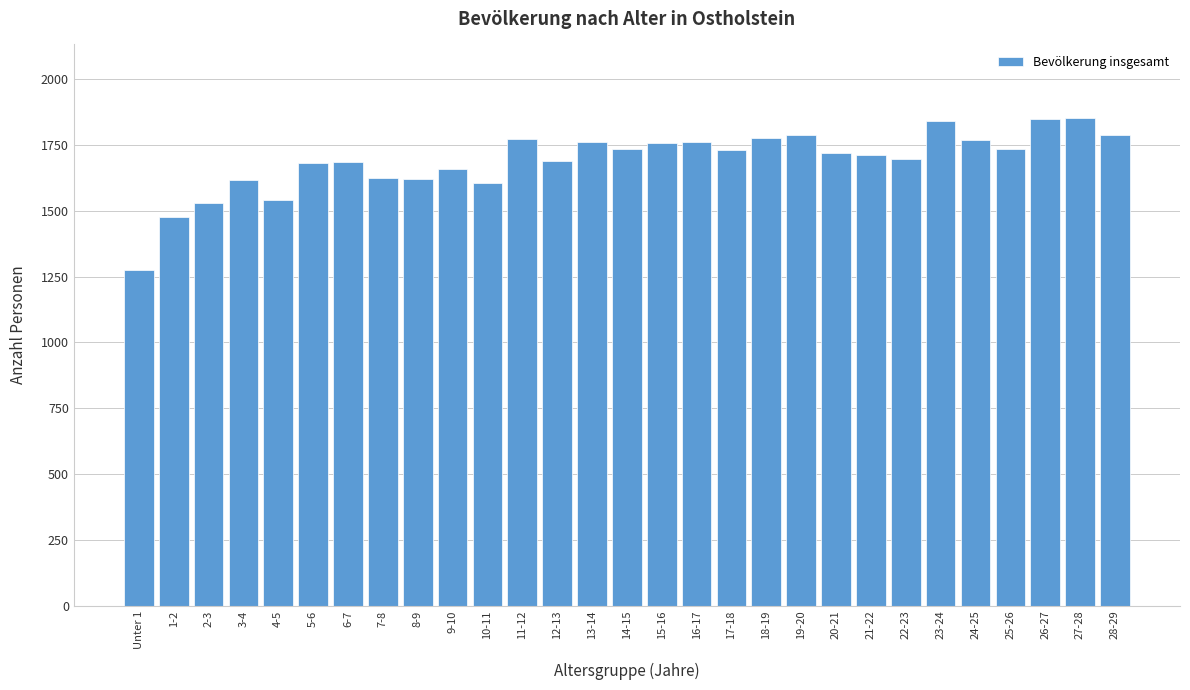

Approximately how many times larger is the value at 25-26 compared to 9-10?

1.0